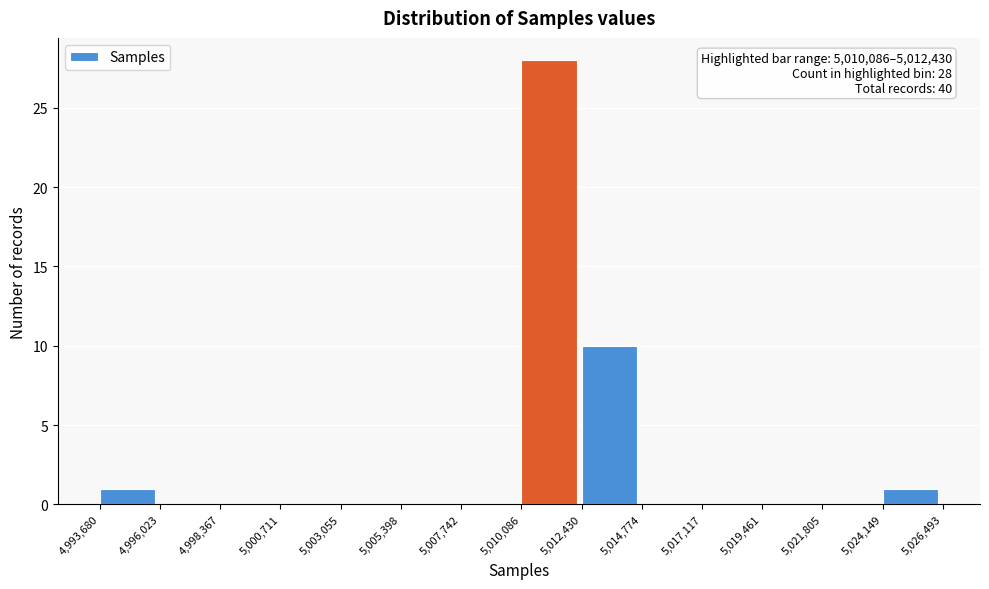

Which range on the x-axis has the tallest bar?

5,010,086 to 5,012,430